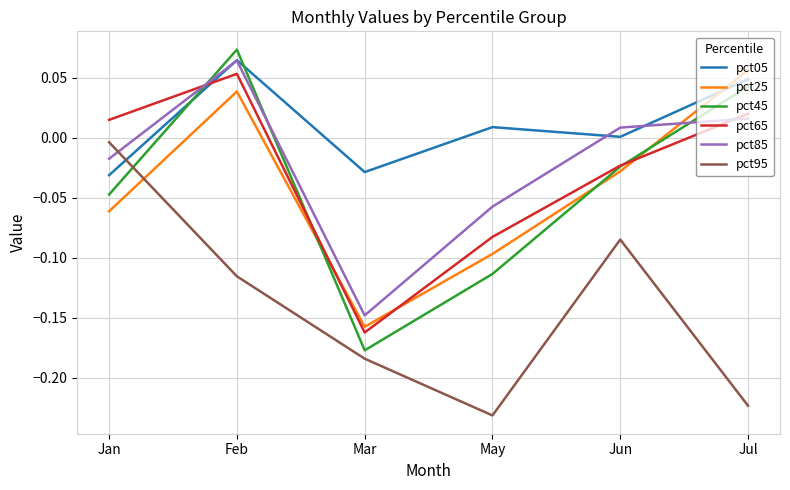

At which category does pct45 reach its first local peak?

Feb